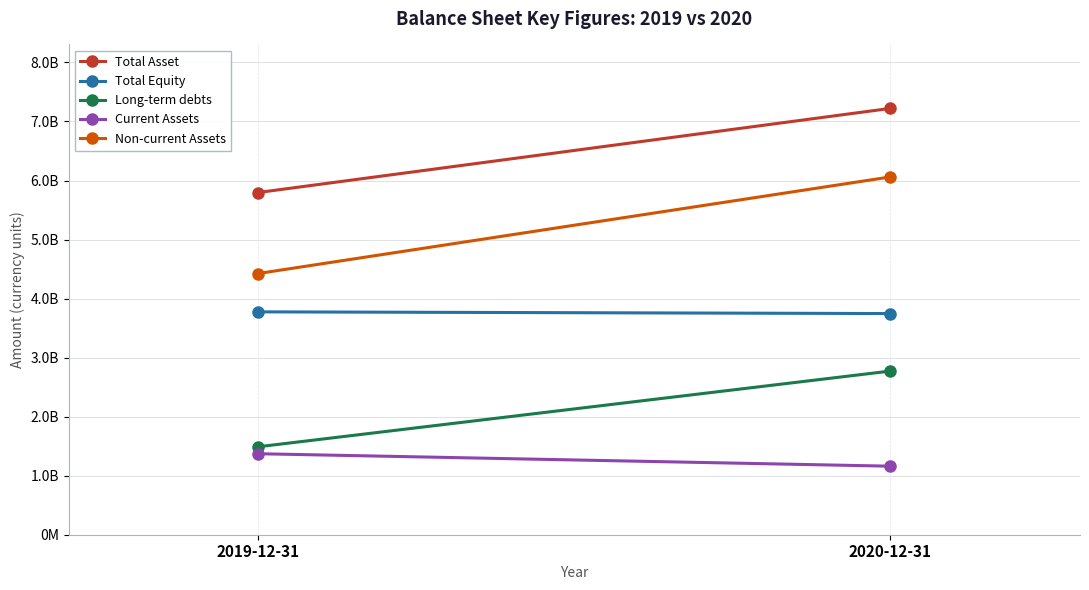

How many lines are shown in the chart?

5